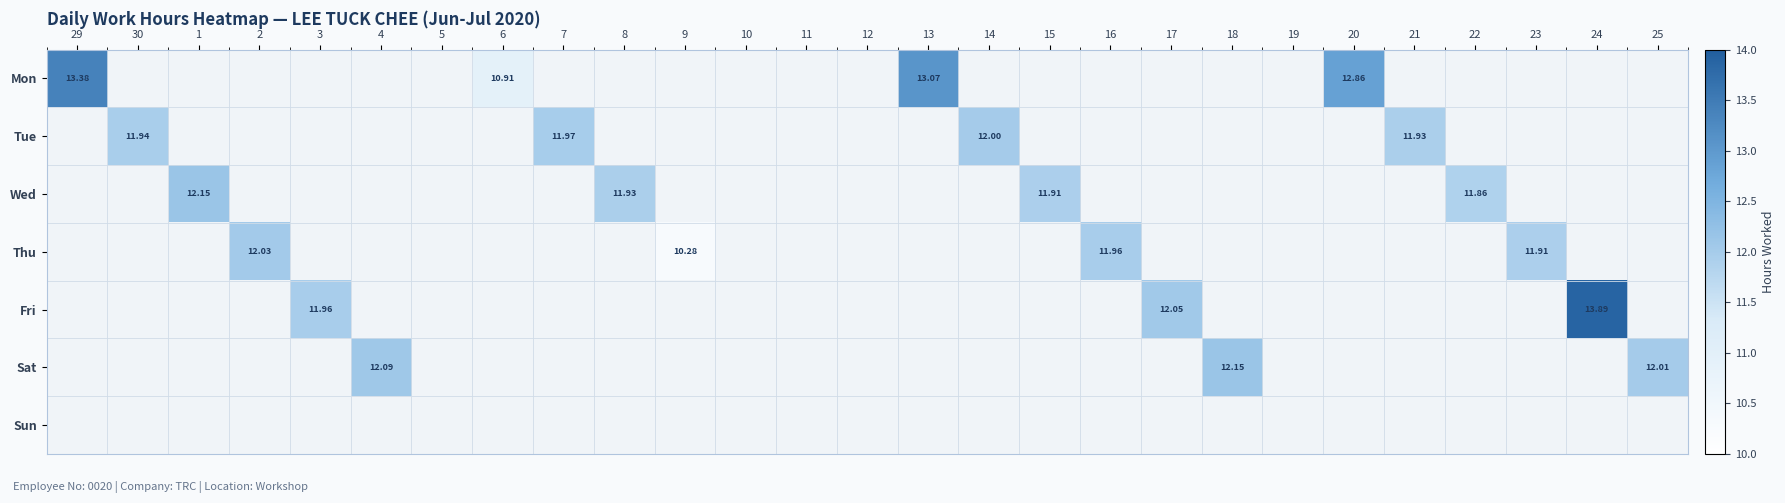

Which series has the largest total across all categories?

Mon